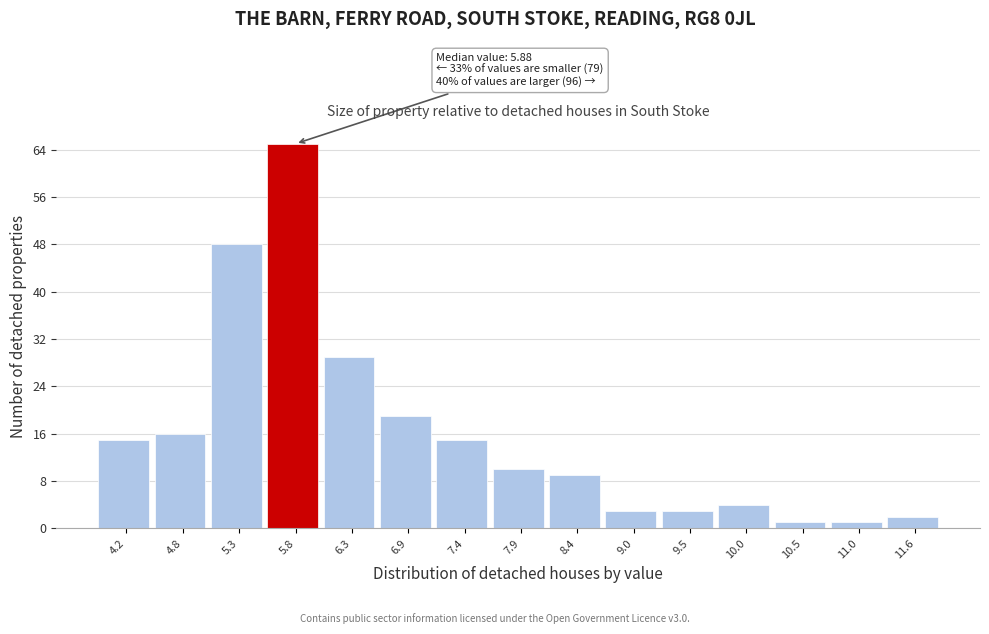

Over which range of the x-axis is the bar tallest?

5.6 to 6.1